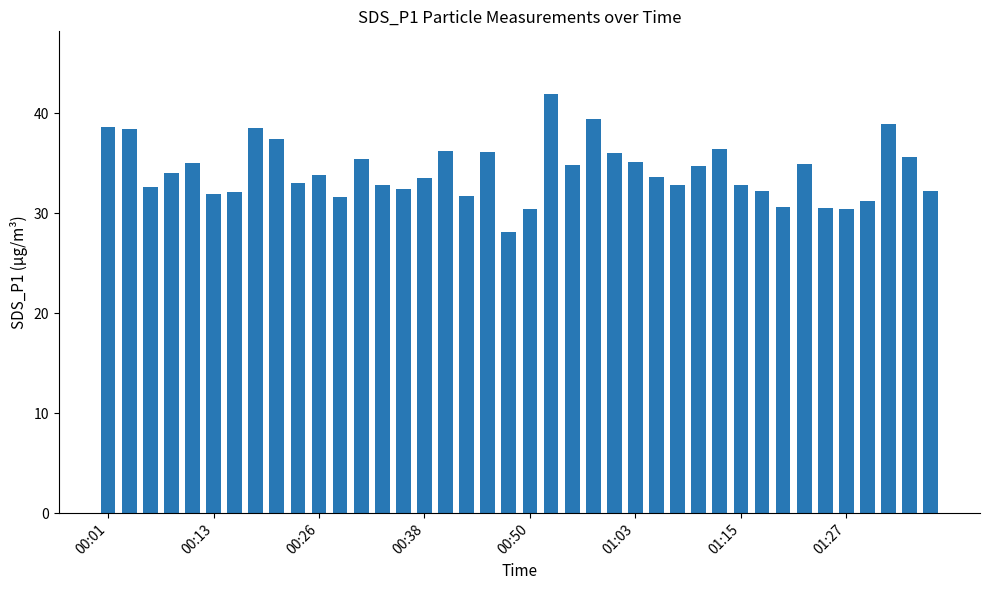

What is the value of the 12th bar from the left?

31.6